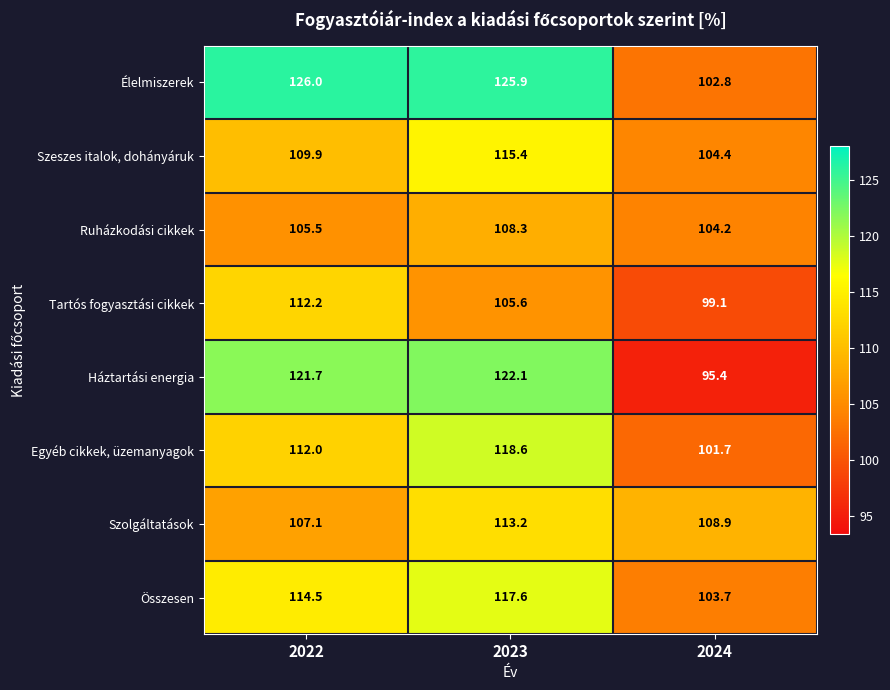

At 2023, list the series in order from largest to smallest.

Élelmiszerek, Háztartási energia, Egyéb cikkek, üzemanyagok, Összesen, Szeszes italok, dohányáruk, Szolgáltatások, Ruházkodási cikkek, Tartós fogyasztási cikkek